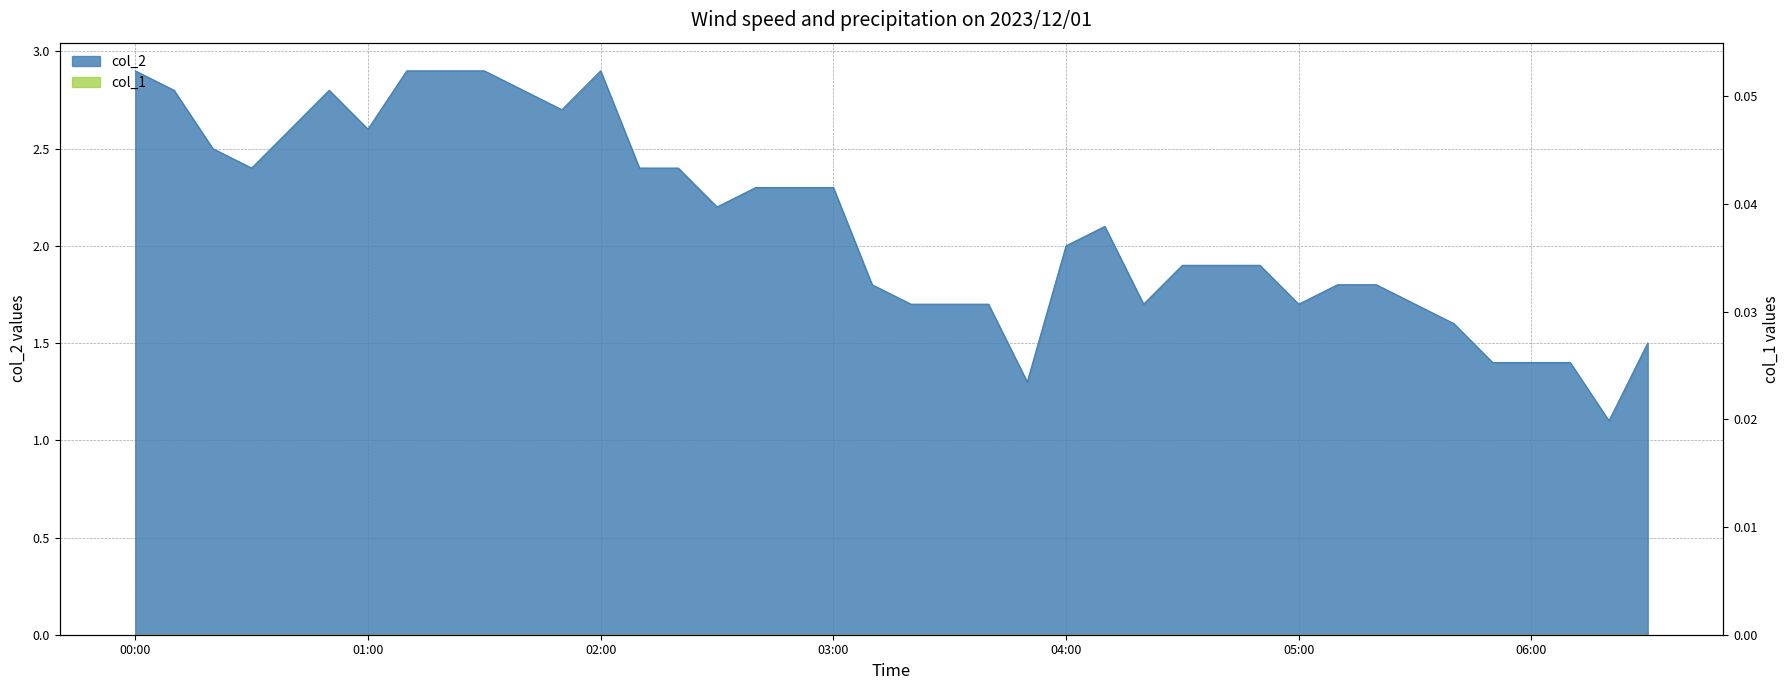

What is the label of the 21st point from the right?

2023/12/01 03:10